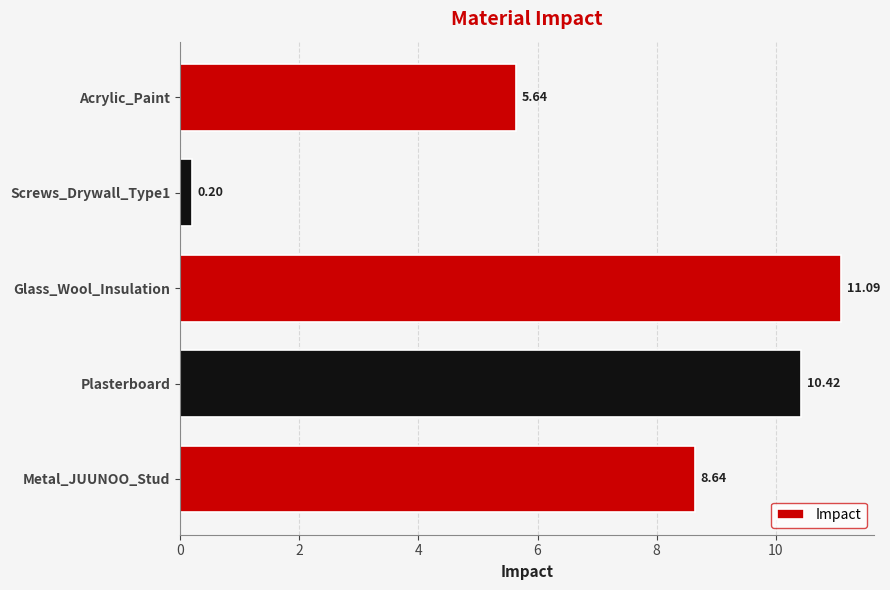

How many bars are there in total?

5